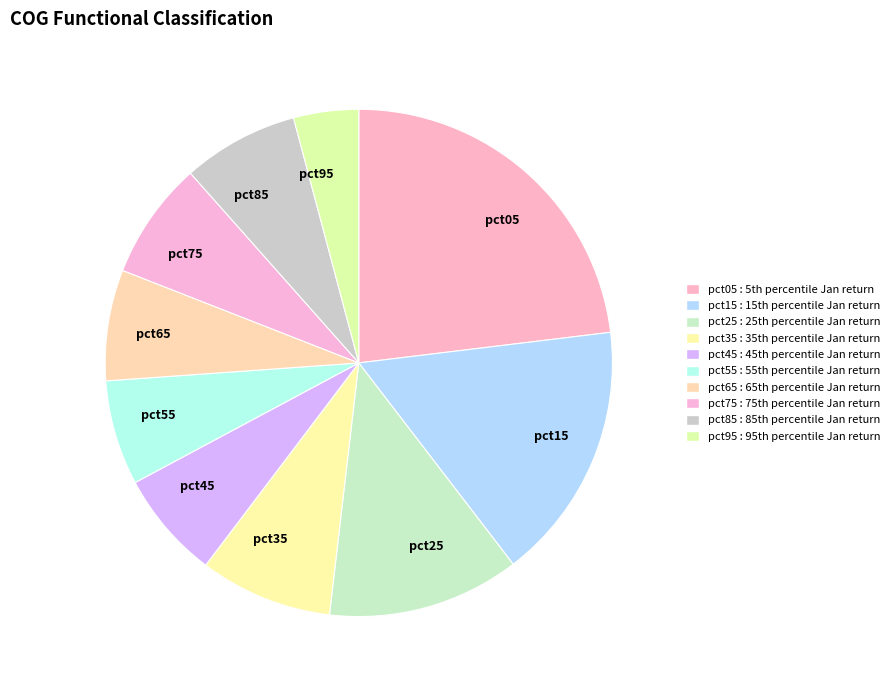

Does any single category account for the majority?

No